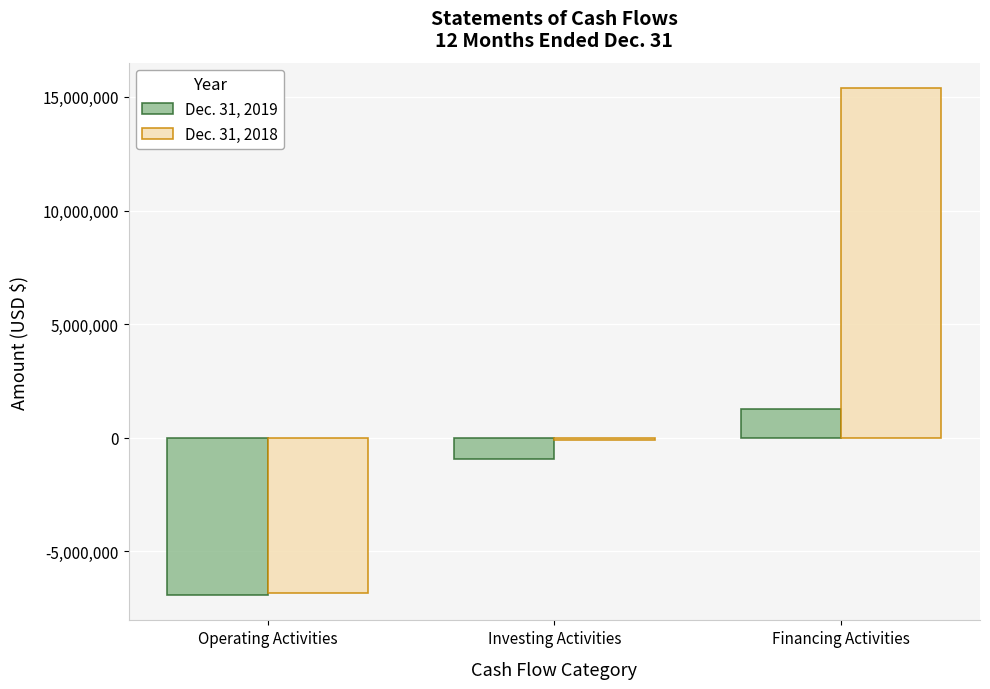

Reading right to left, extract all data points from this chart.

Dec. 31, 2019: 1267194	-946899	-6918721
Dec. 31, 2018: 15389518	-103317	-6846534